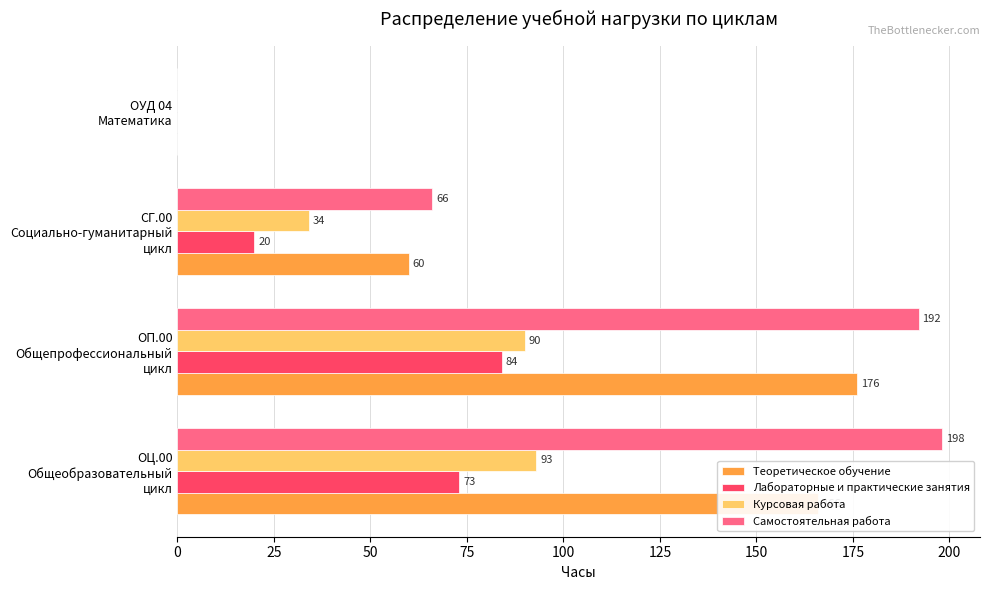

Which series has the largest total across all categories?

Самостоятельная работа